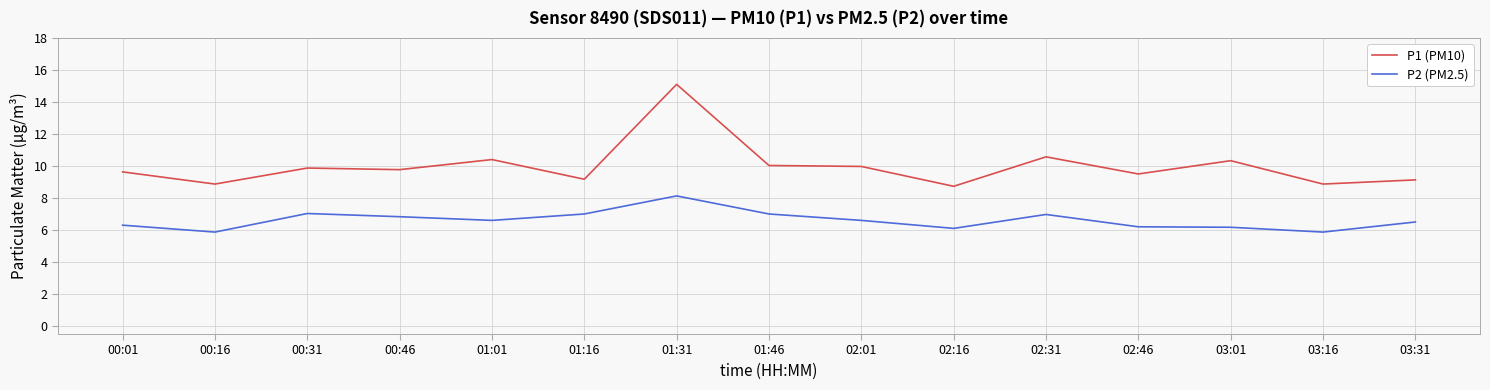

Which category has the highest value in the P2 (PM2.5) series?

01:31